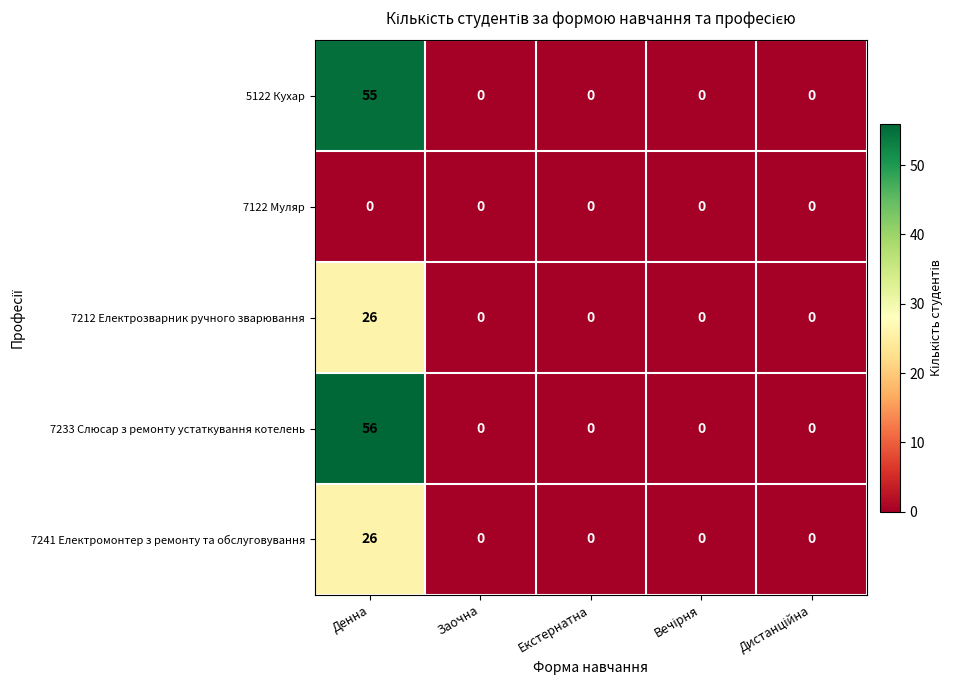

Which series has the largest range (max minus min)?

7233 Слюсар з ремонту устаткування котелень